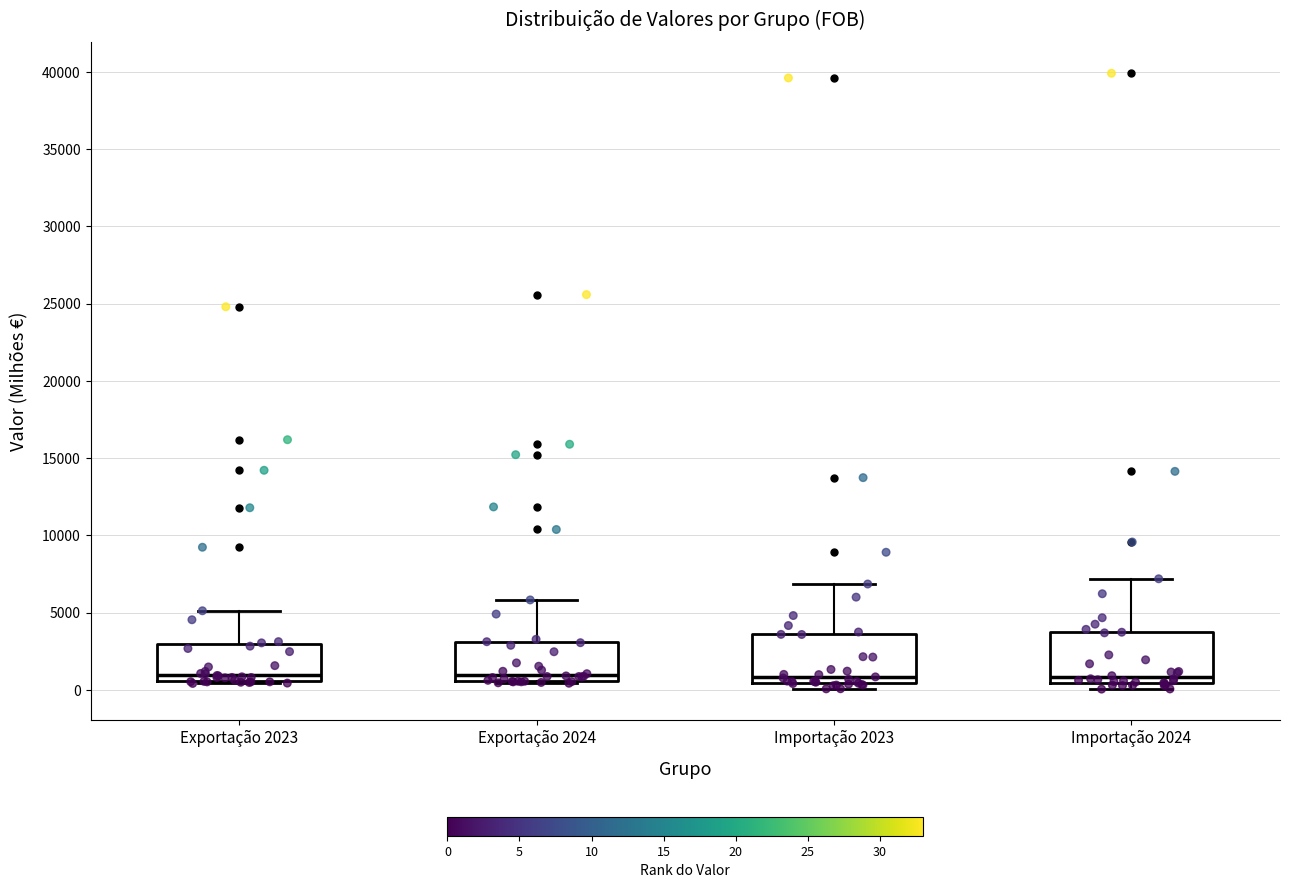

Reading left to right, read every box against the y-axis: the position of its median line, the range the box covers, and the ends of its whiskers. The values are not printed on the chart, so give them approximately, as read against the axis.

Exportação 2023: median 1000, box 500 to 3000, whiskers 500 (just below the box's lower edge) to 5000
Exportação 2024: median 1000, box 500 to 3000, whiskers 500 to 6000
Importação 2023: median 1000, box 500 to 3500, whiskers 0 to 7000
Importação 2024: median 1000, box 500 to 3500, whiskers 0 to 7000